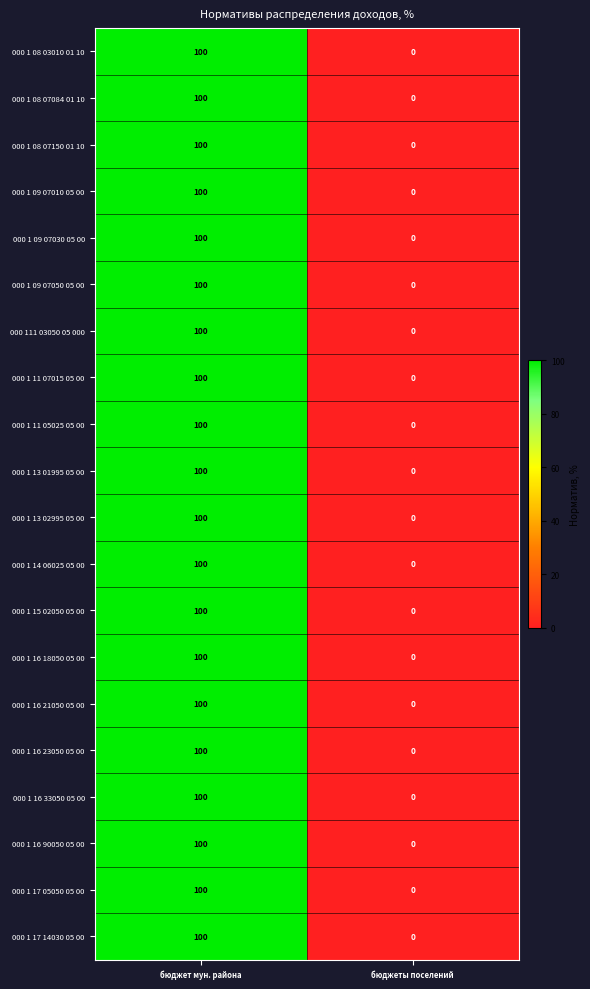

What is the highest value of the 000 1 16 90050 05 00 series?

100